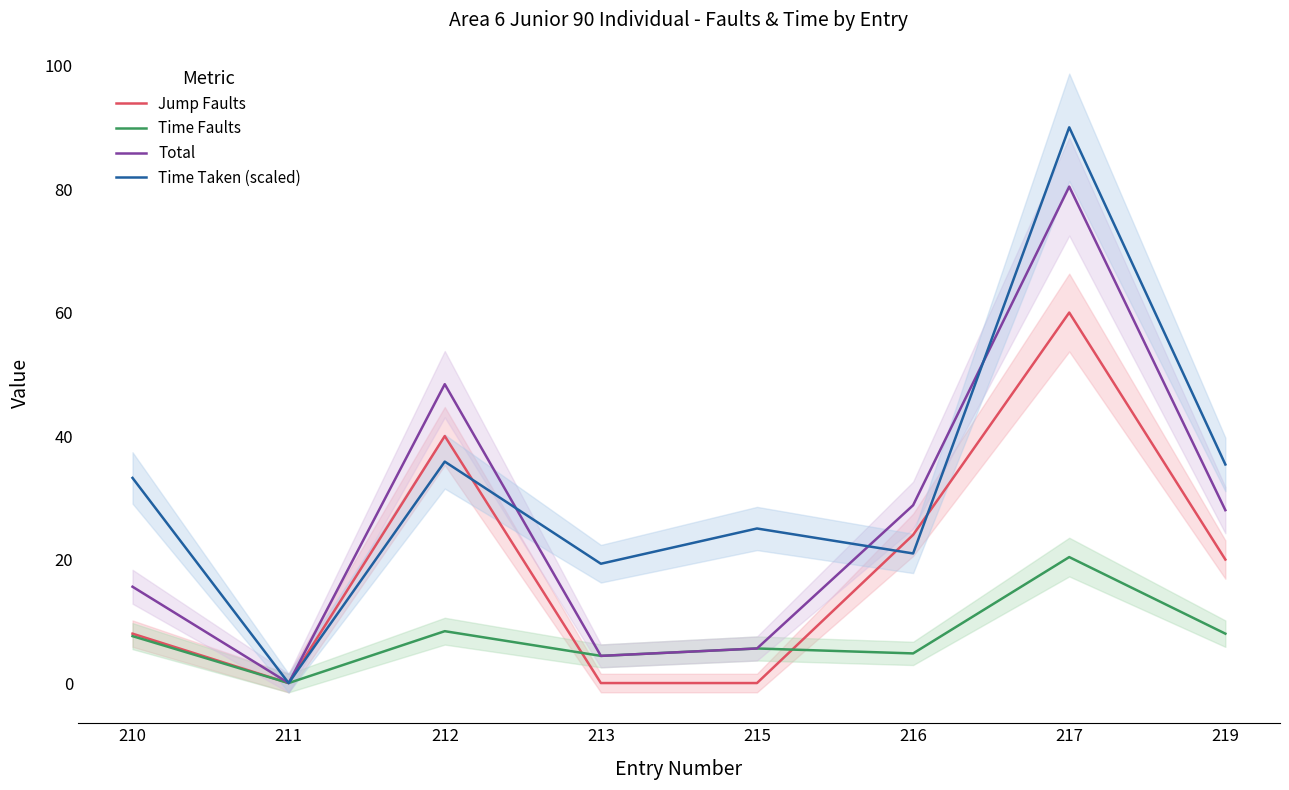

What is the average value of the Time Faults series?

7.4